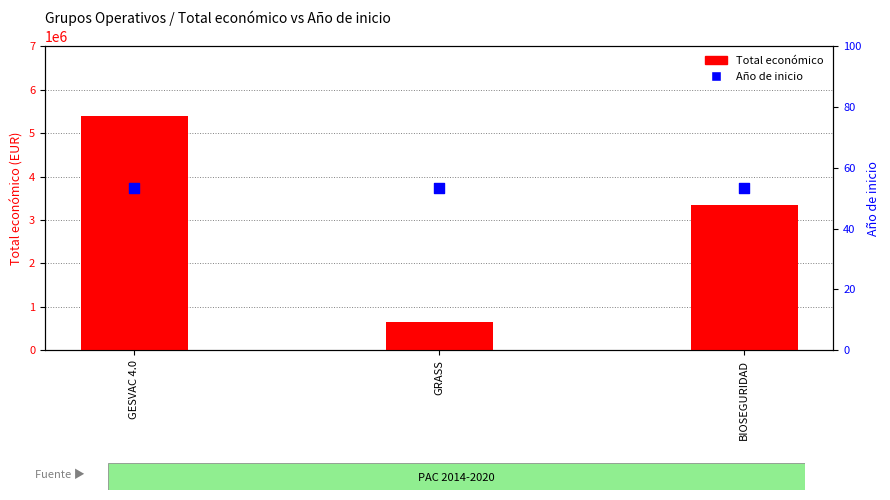

At how many categories does at least one series exceed 154310?

3